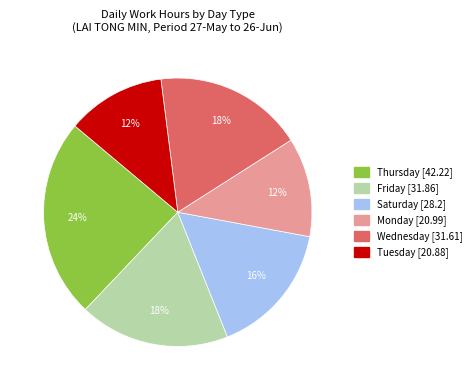

Is there a majority slice in this chart?

No